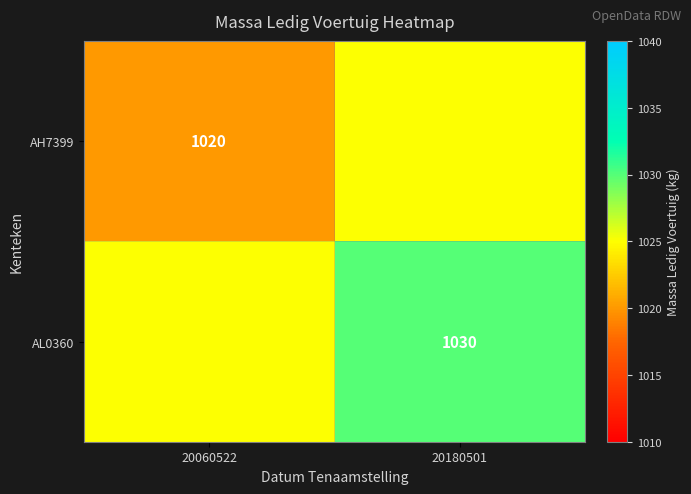

Is it true that AH7399 equals 1563 at 20060522?

False